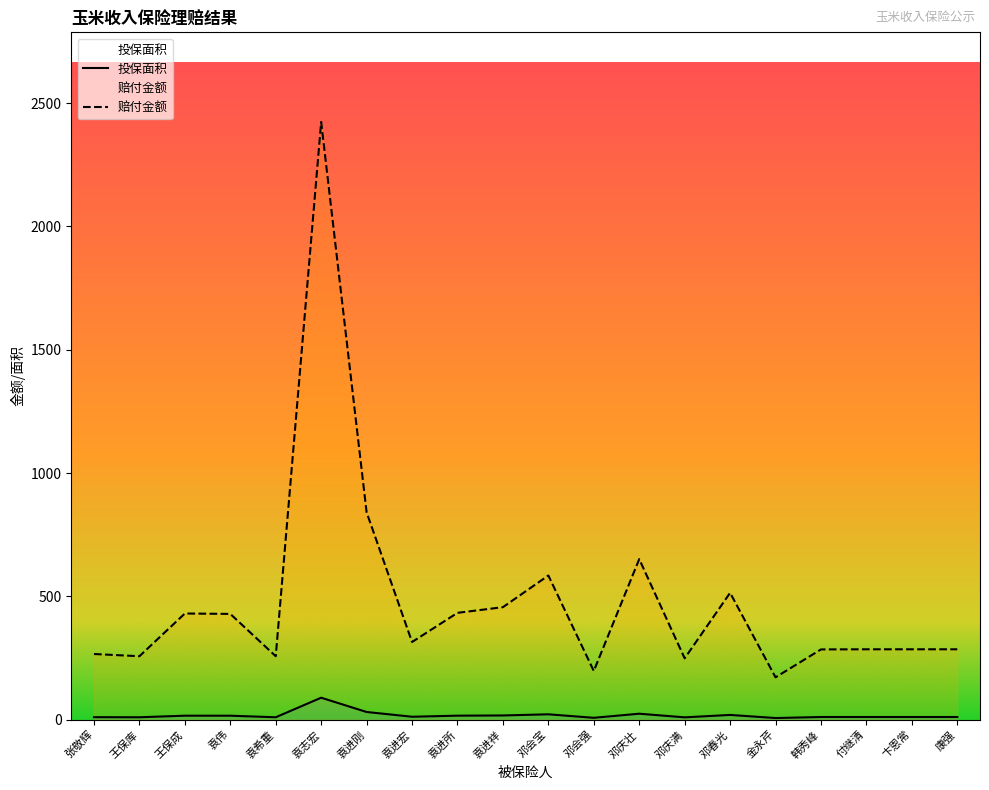

What is the approximate value of 投保面积 at 王保成?

15.7